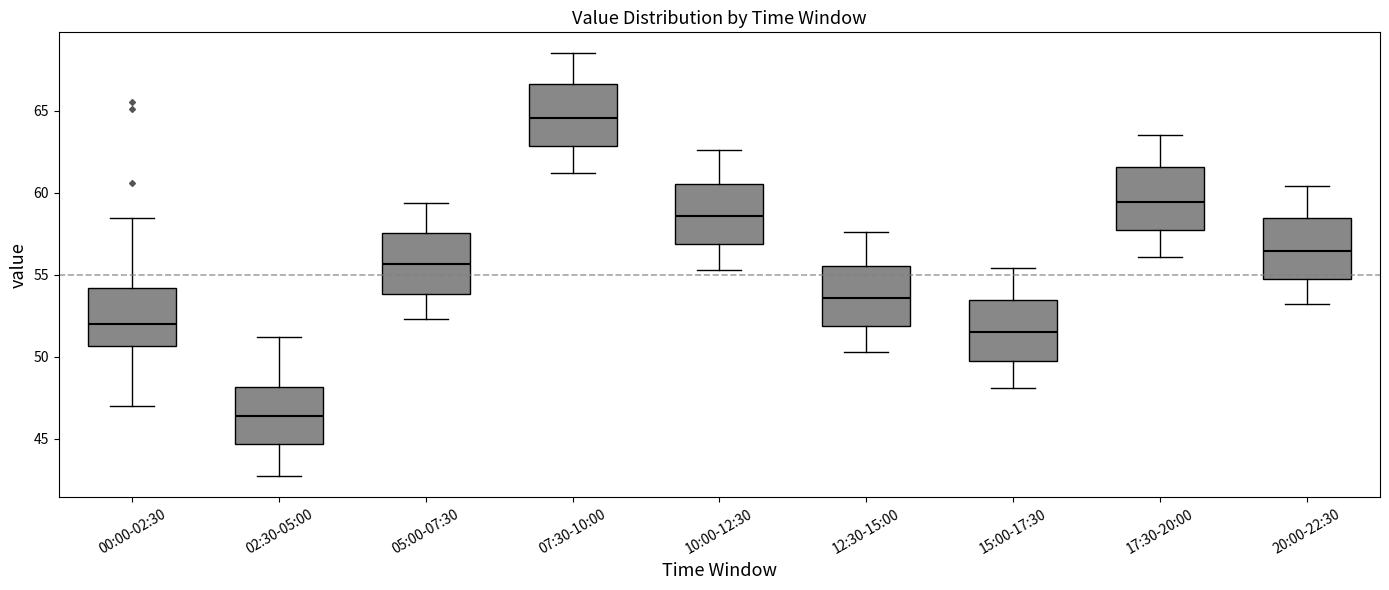

Which box's median line is the lowest?

02:30-05:00